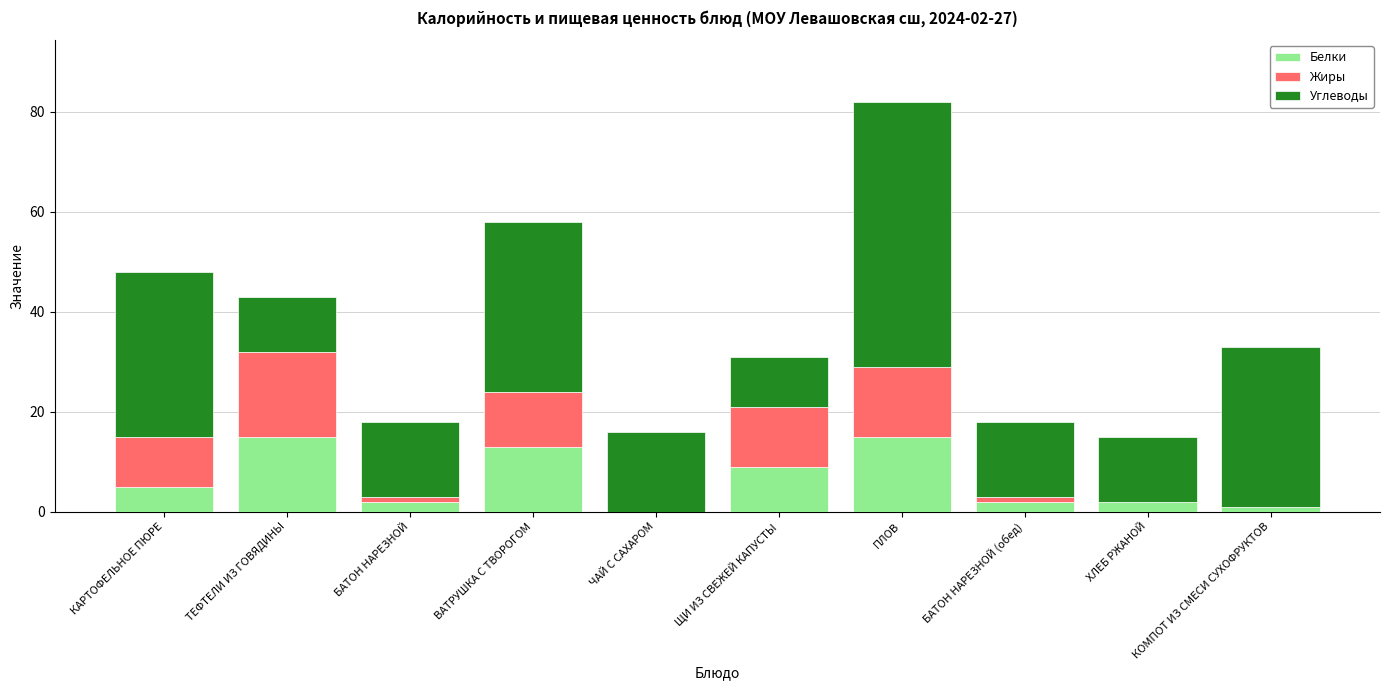

The value of Белки at ЩИ ИЗ СВЕЖЕЙ КАПУСТЫ is 9. True or false?

True